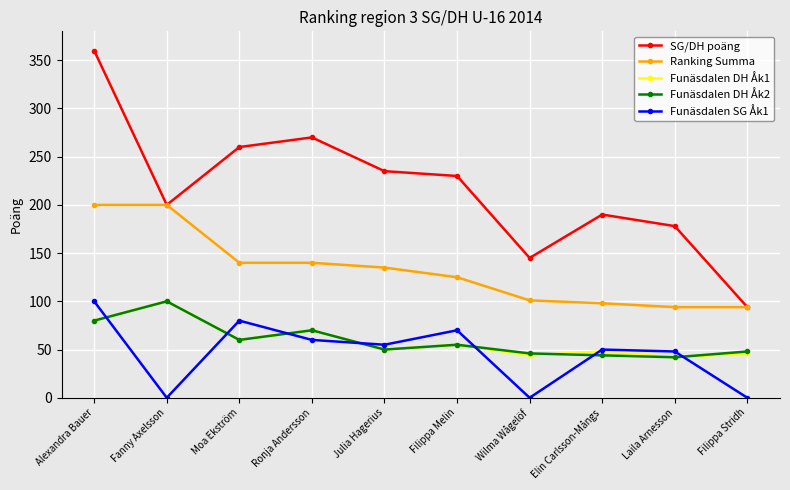

What is the spread (max minus min) of values at Filippa Melin?

175